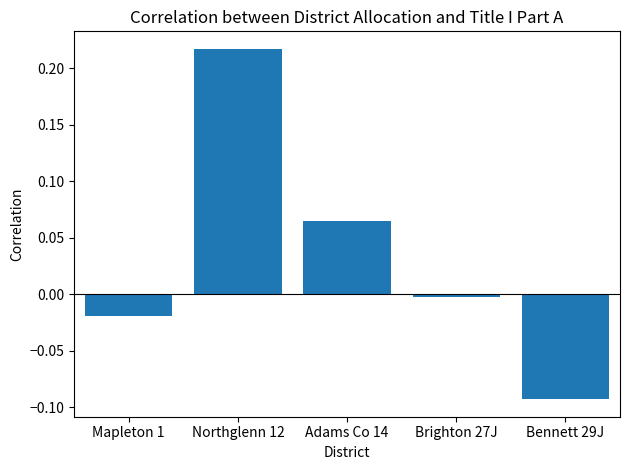

What position from the right is Northglenn 12?

4